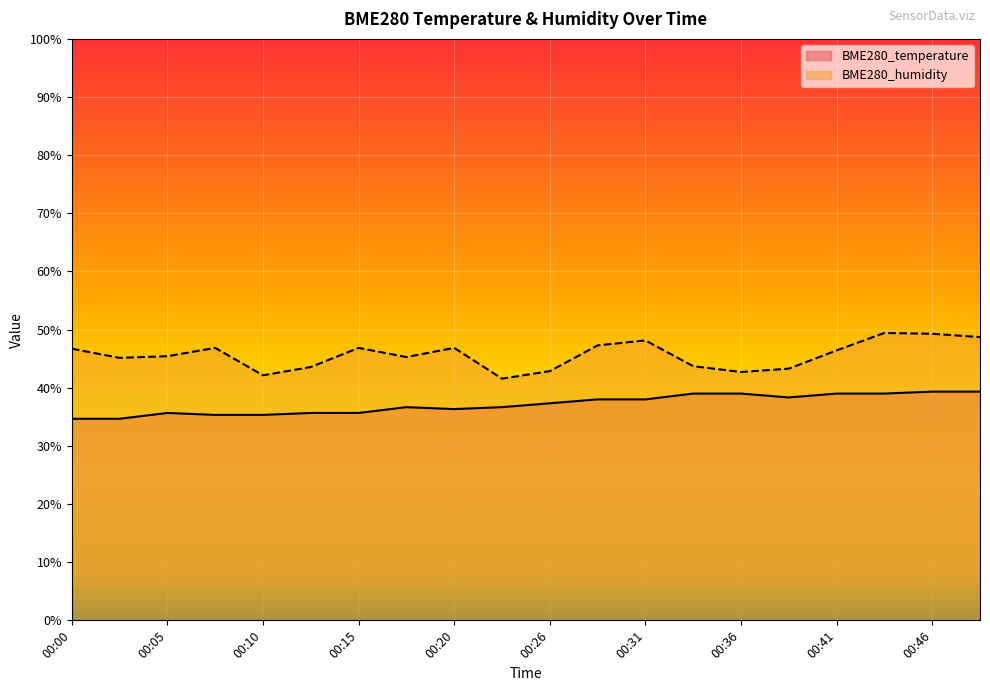

At which category does BME280_temperature reach its first local valley?

00:20